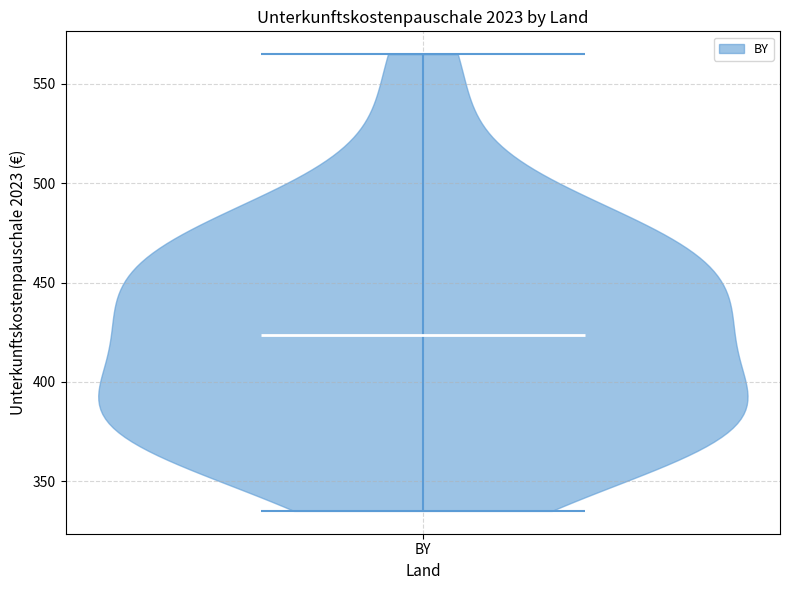

Read this violin plot against the y-axis: where its median line is, and the lowest and highest points the violin reaches. The values are not printed on the chart, so give them approximately, as read against the axis.

median line 425, lowest point 335, highest point 565